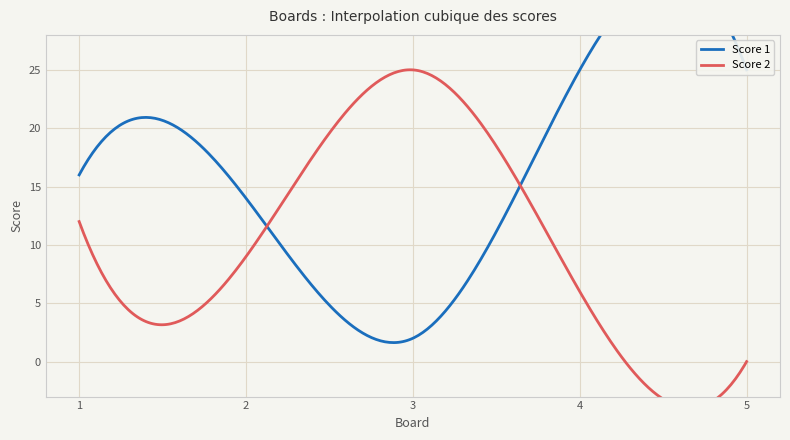

Is it true that Score 1 equals 4 at 1?

False